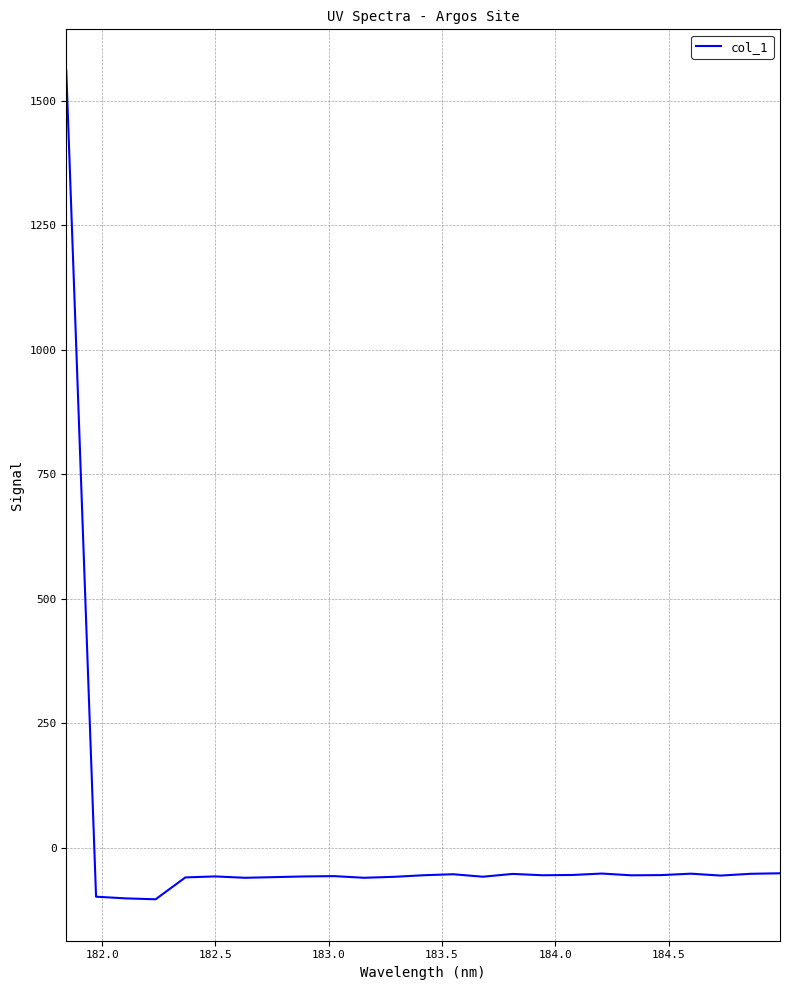

What is the maximum value shown in the chart?

1560.1